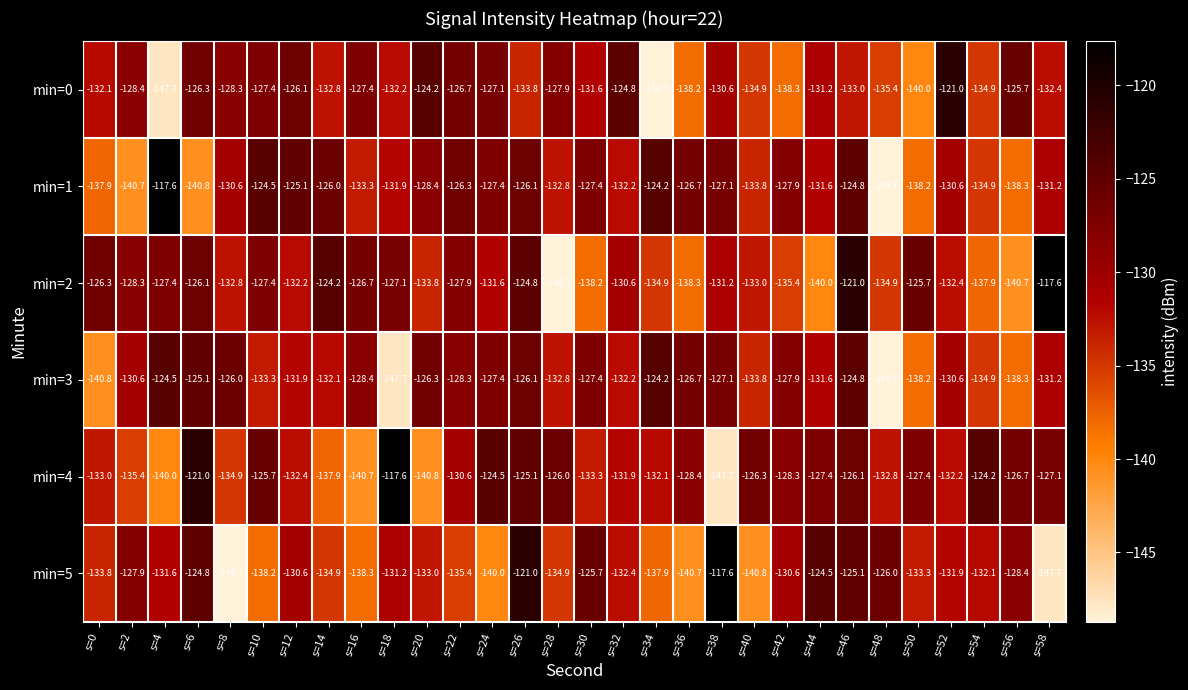

Is the value of min=4 at s=54 greater than the value of min=2 at s=8?

Yes